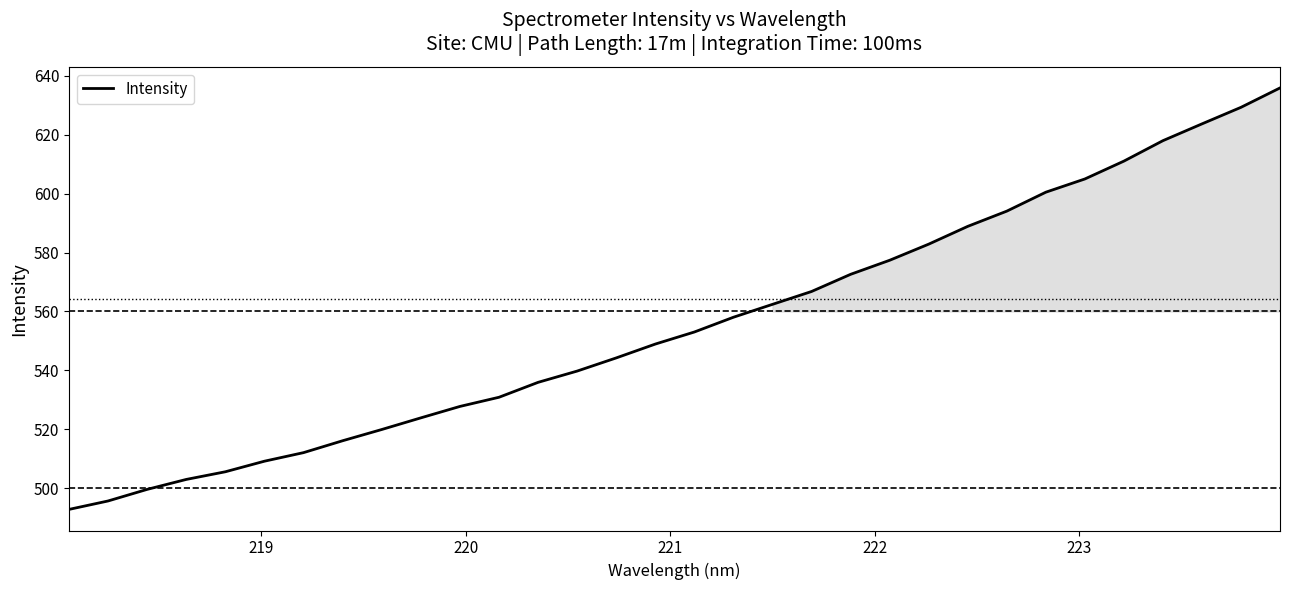

What is the smallest value displayed?

492.7